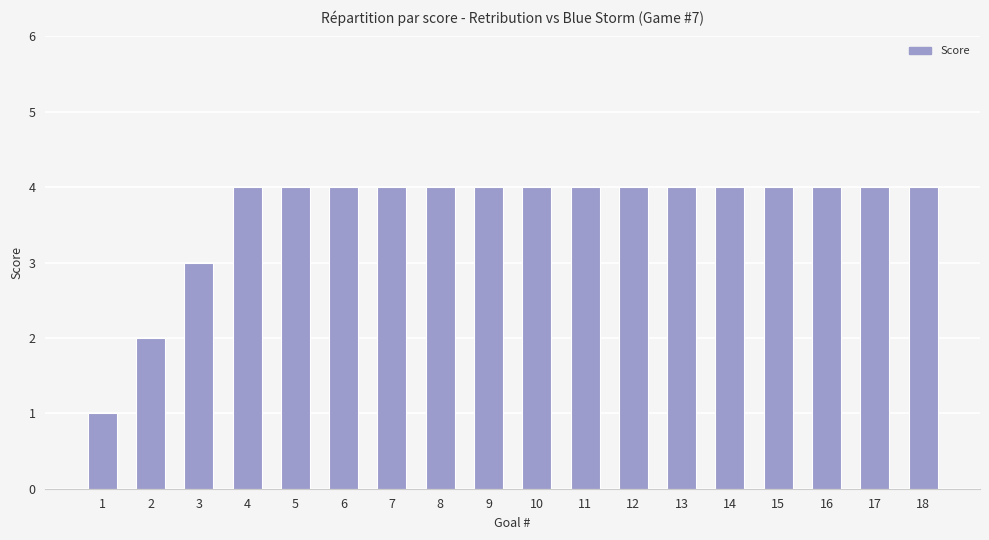

What is the approximate value at 13?

4